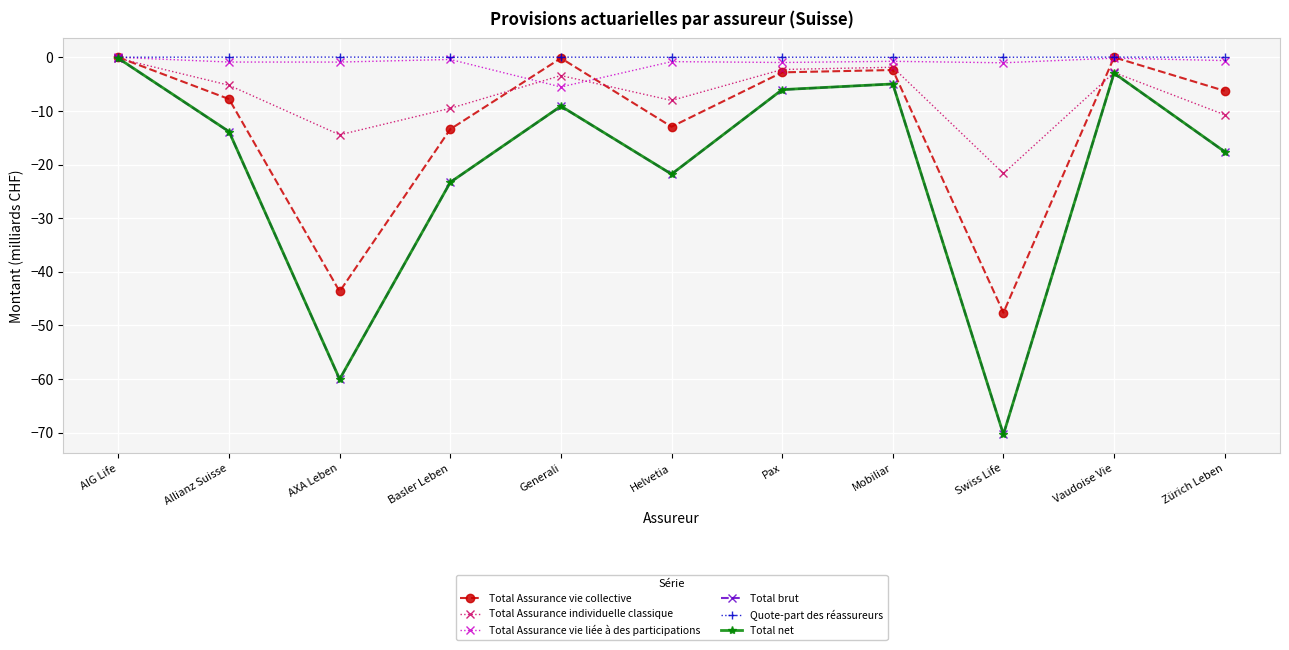

Is the value of Quote-part des réassureurs at Basler Leben greater than the value of Total brut at Helvetia?

Yes